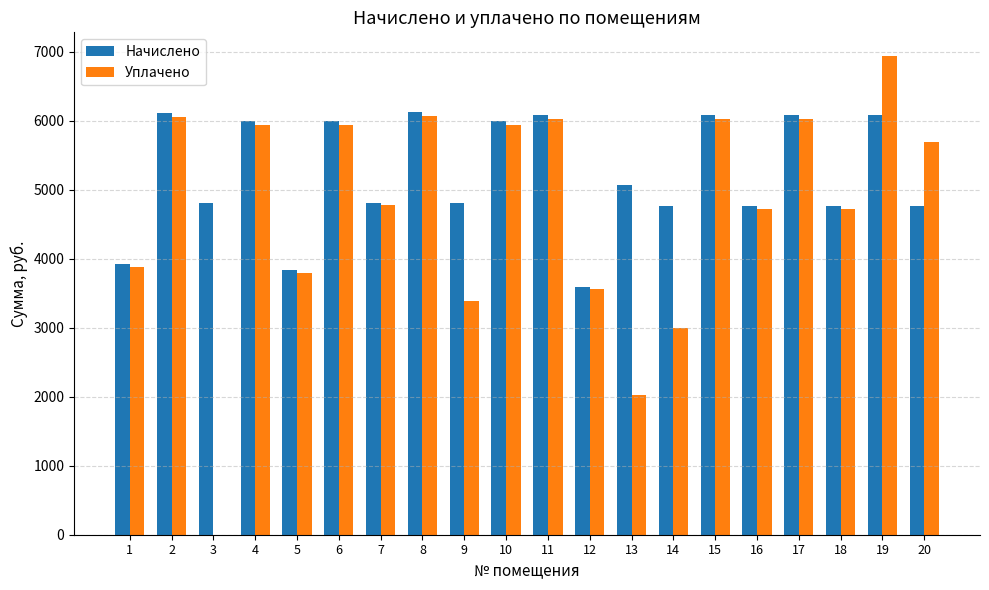

Which series has the largest total across all categories?

Начислено